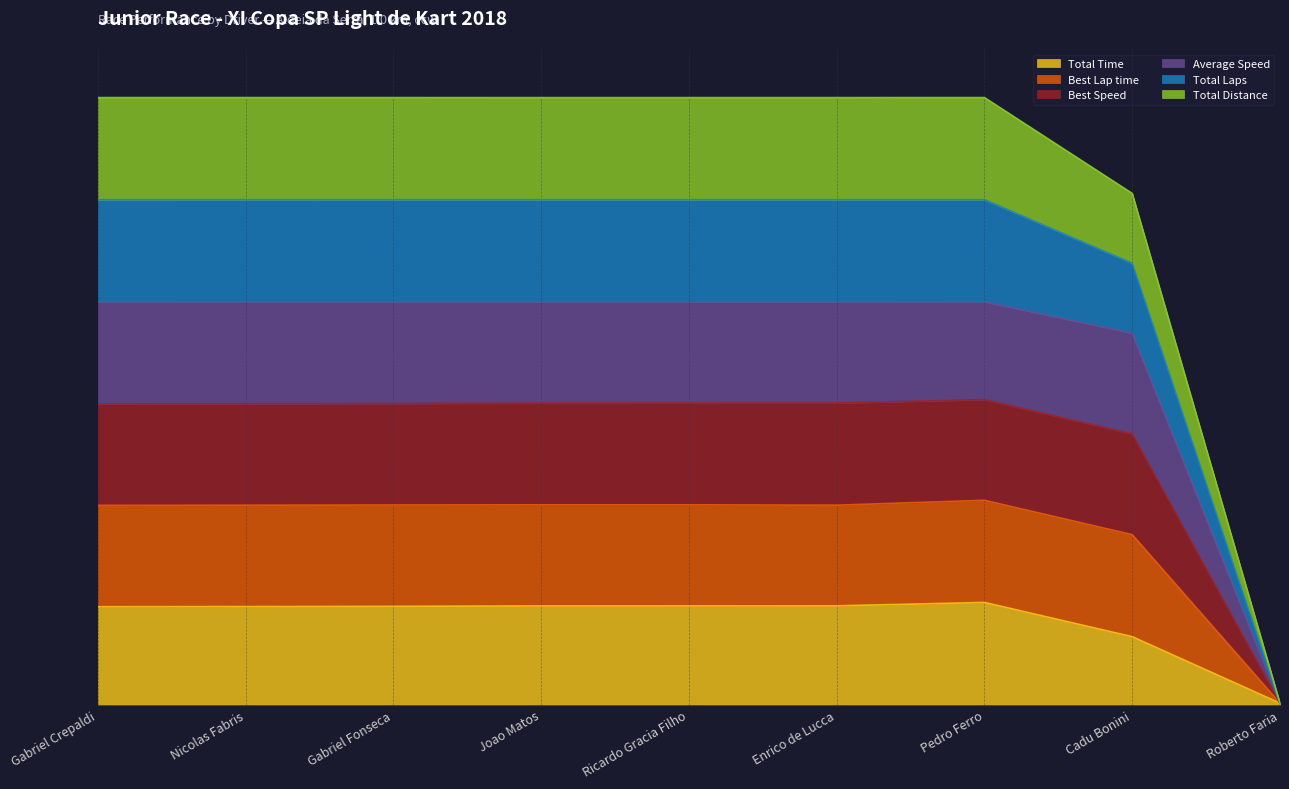

True or false: Total Time and Average Speed intersect in this chart.

False